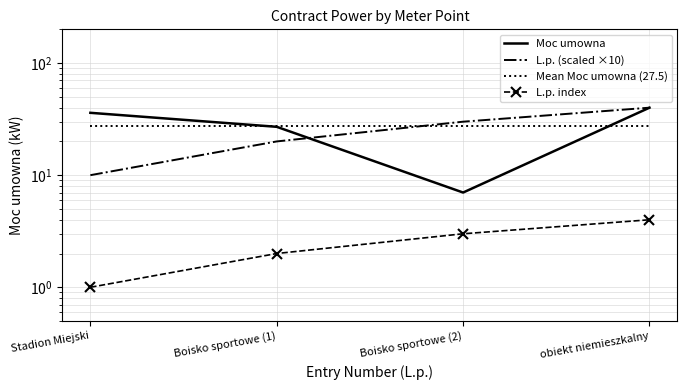

Which category has the highest value across all series?

obiekt niemieszkalny